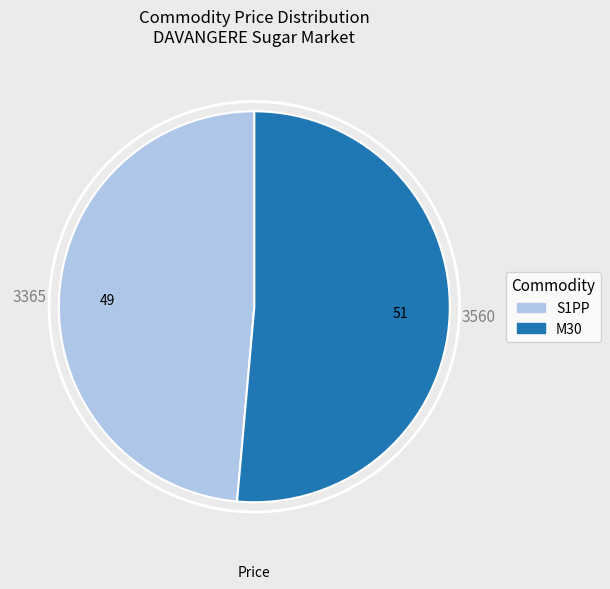

How many slices are in this pie chart?

2